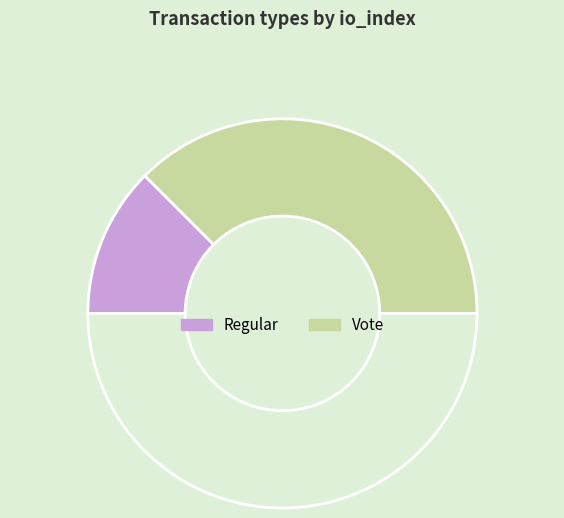

To the nearest percent, what is the average slice percentage?

50%